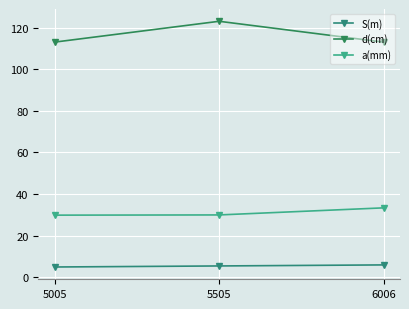

Which series has the widest spread of values?

d(cm)